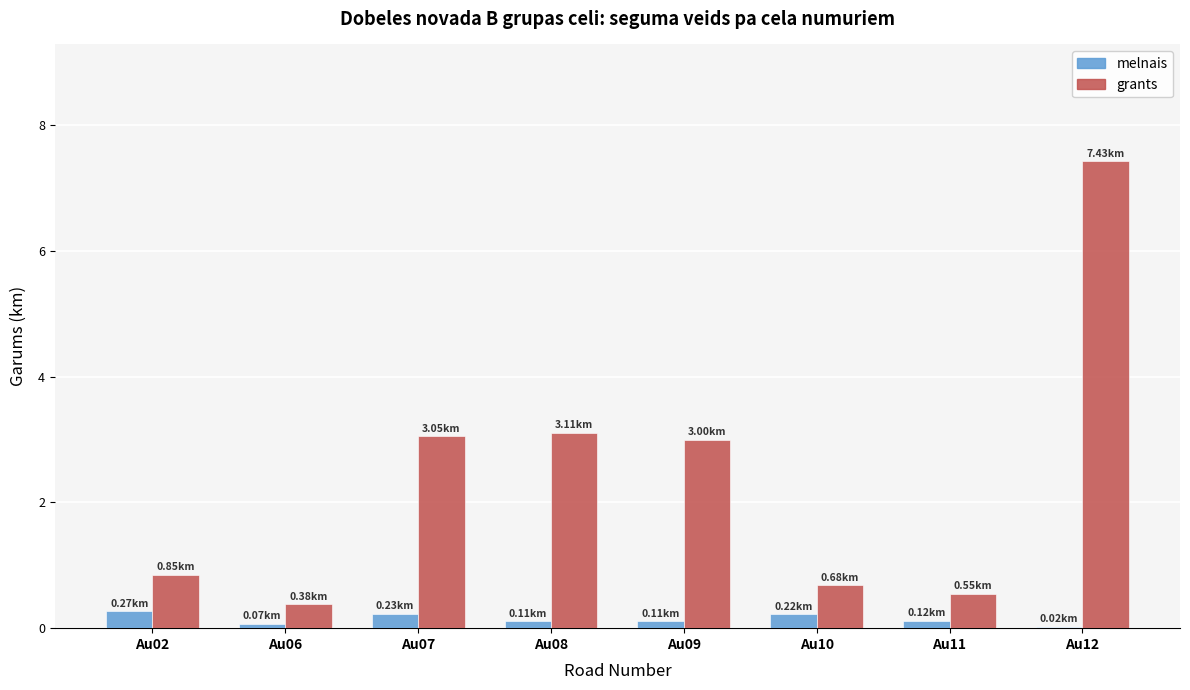

At which category is the sum across all series the highest?

Au12